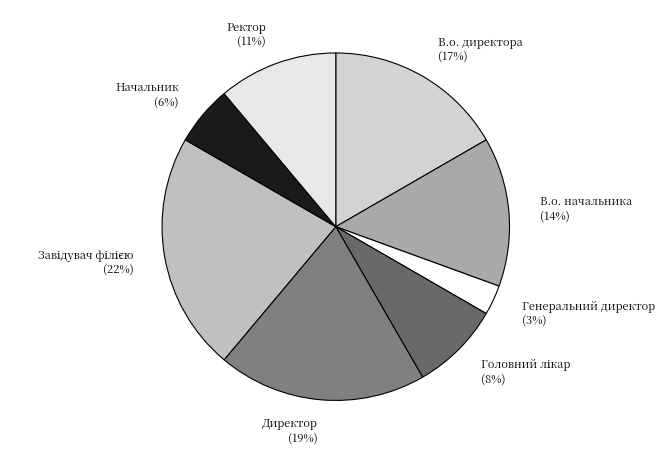

What is the smallest slice in the pie chart?

Генеральний директор